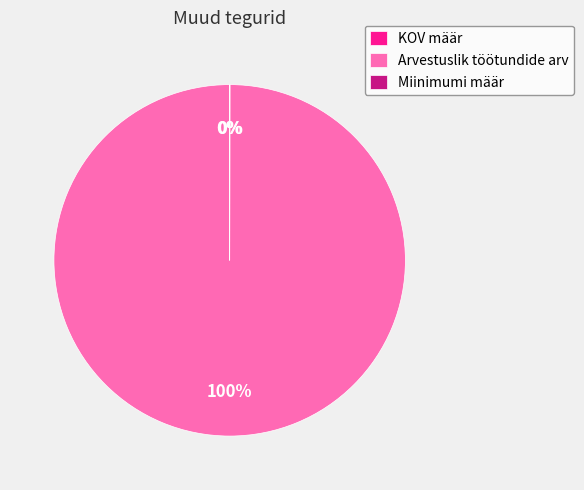

Which slice represents more than half of the pie?

Arvestuslik töötundide arv